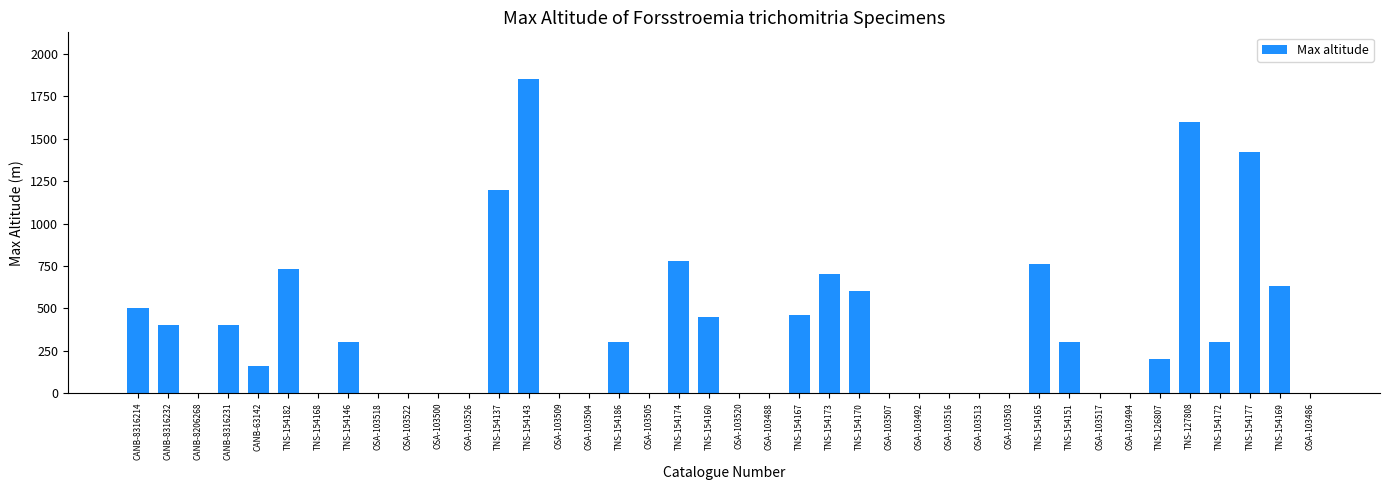

The chart shows a value of 1850 at TNS-154143. True or false?

True